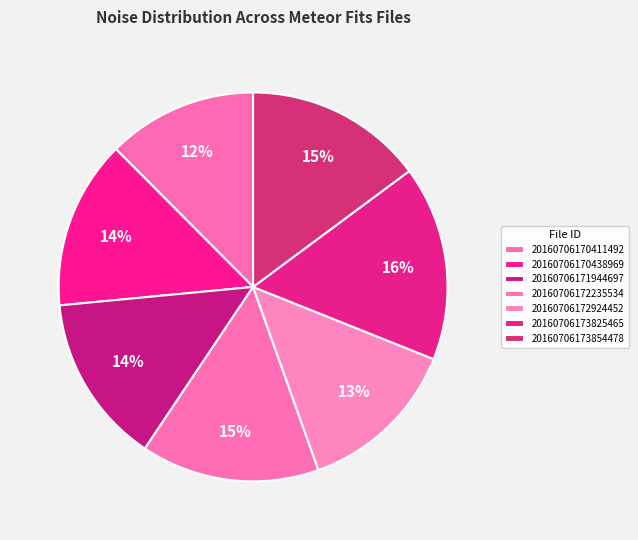

What is the largest slice in the pie chart?

20160706173825465